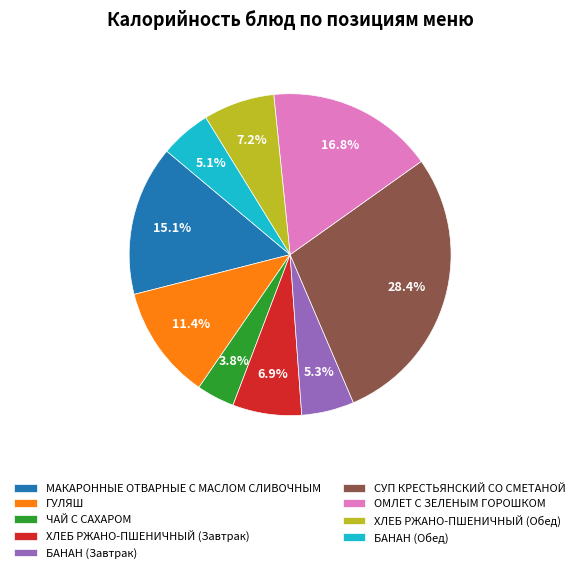

What is the largest slice in the pie chart?

СУП КРЕСТЬЯНСКИЙ СО СМЕТАНОЙ